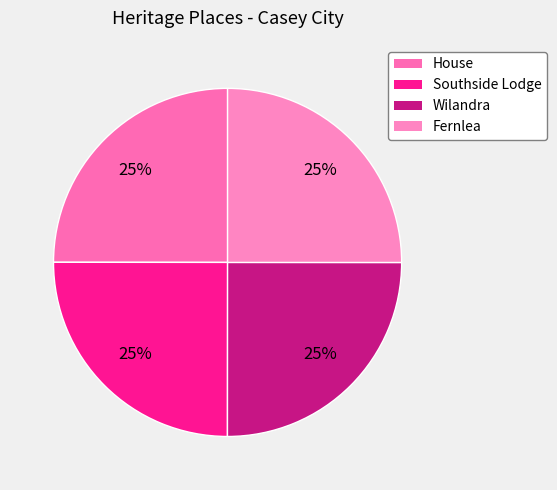

To the nearest percent, what is the average slice percentage?

25%